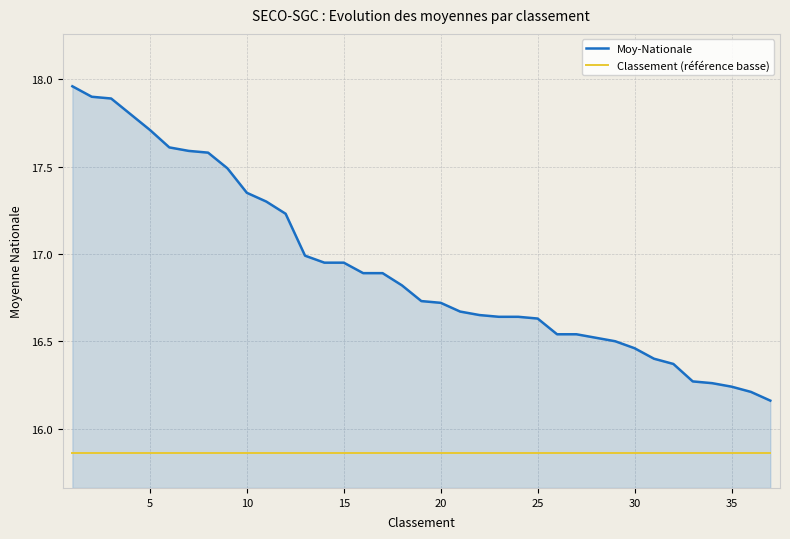

Rank the series by their average value, from lowest to highest.

Classement (référence basse), Moy-Nationale